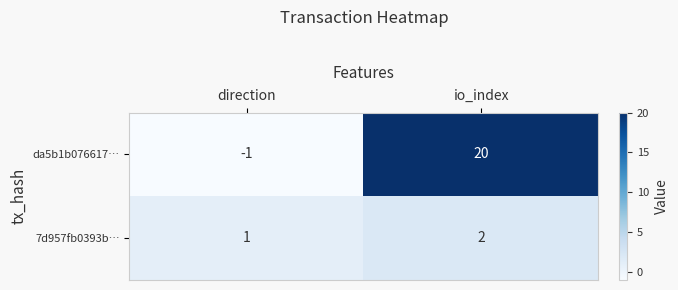

Reading left to right, list all the values displayed in this chart.

da5b1b076617…: direction=-1	io_index=20
7d957fb0393b…: direction=1	io_index=2